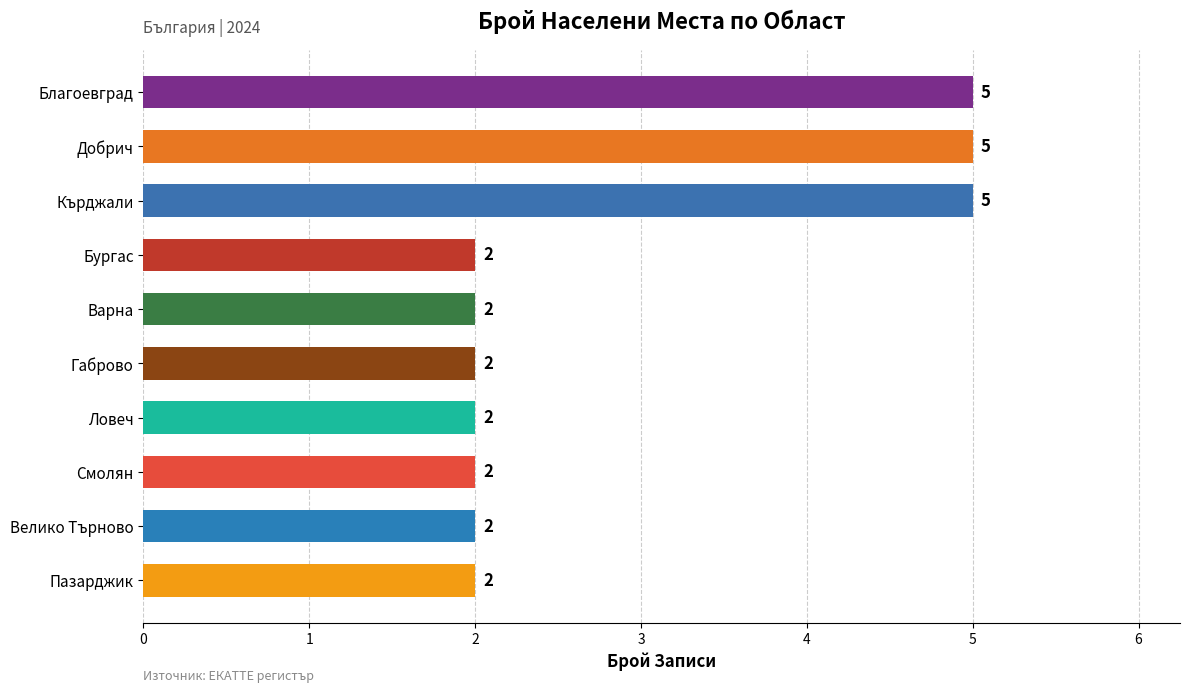

What is the label of the 7th bar from the top?

Ловеч